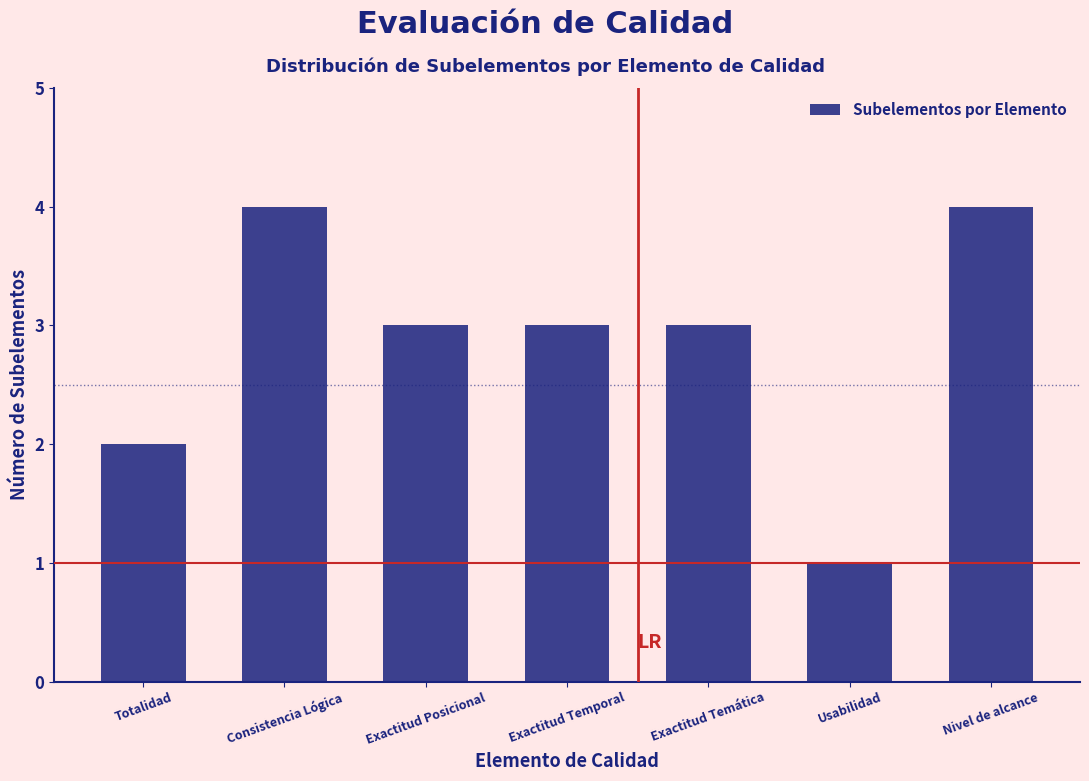

Reading left to right, list all the values displayed in this chart.

Totalidad=2	Consistencia Lógica=4	Exactitud Posicional=3	Exactitud Temporal=3	Exactitud Temática=3	Usabilidad=1	Nivel de alcance=4